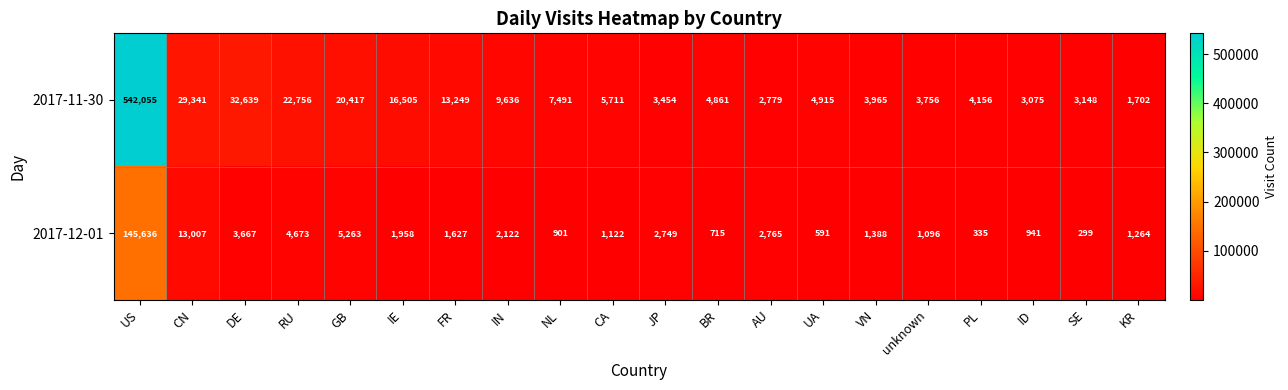

Rank the series by their maximum value, from highest to lowest.

2017-11-30, 2017-12-01